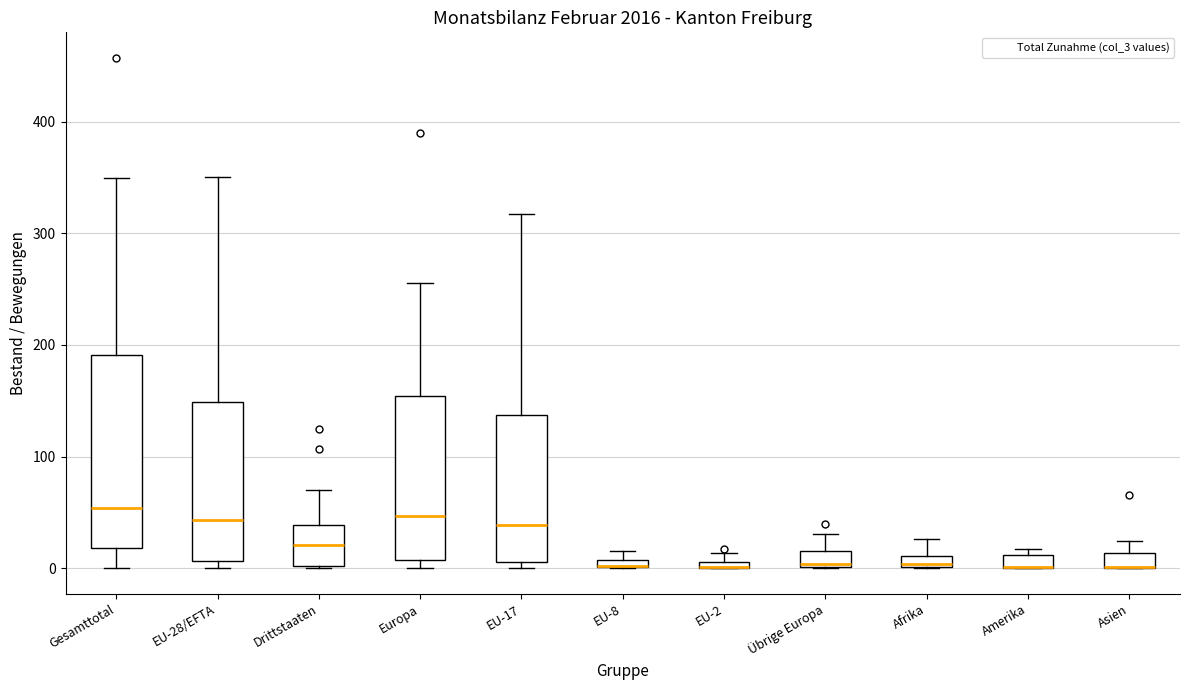

Which box is the tallest, from its lower edge to its upper edge?

Gesamttotal